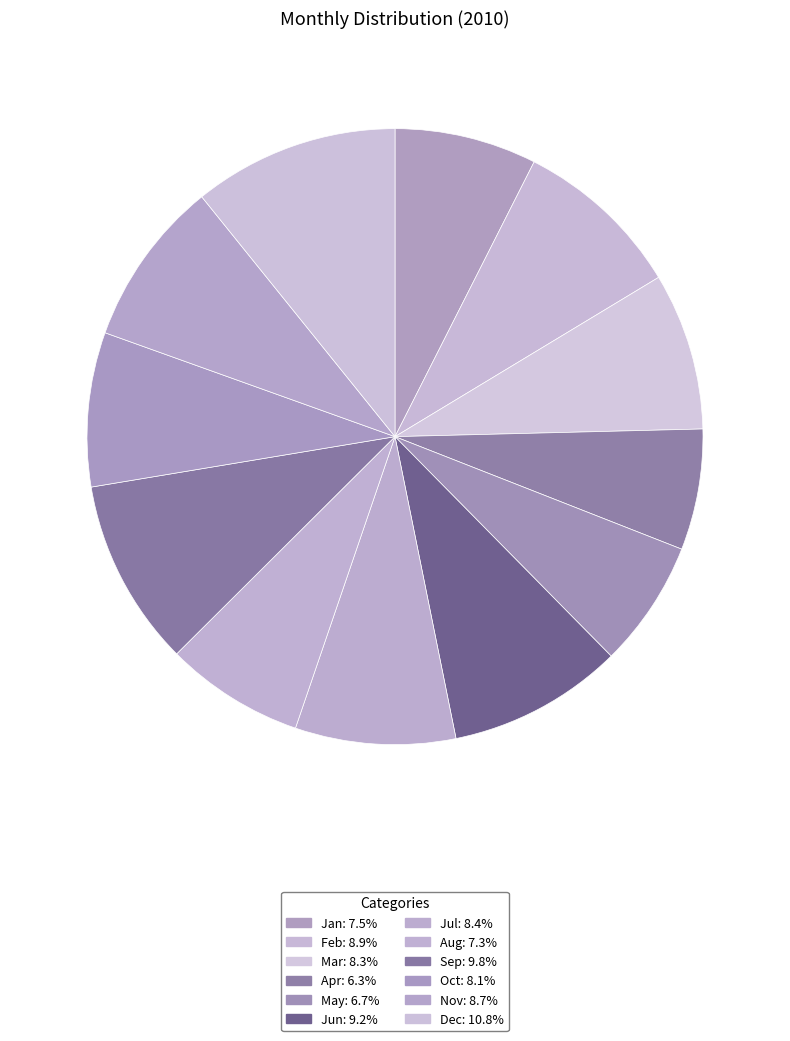

What percentage is the Aug slice, to the nearest percent?

7%